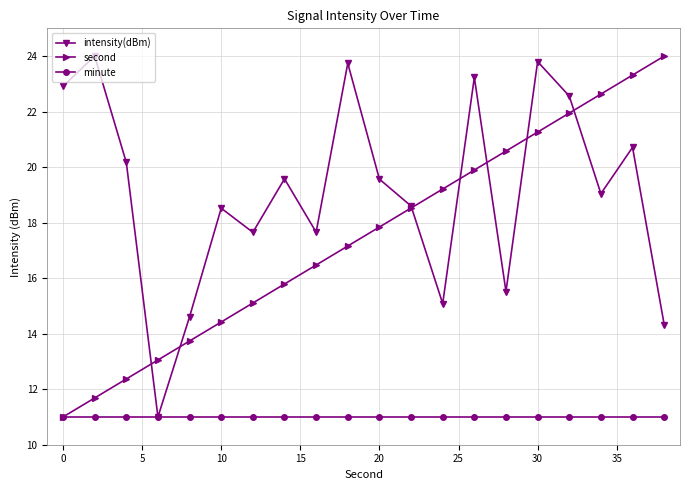

What is the lowest value of the minute series?

11.0